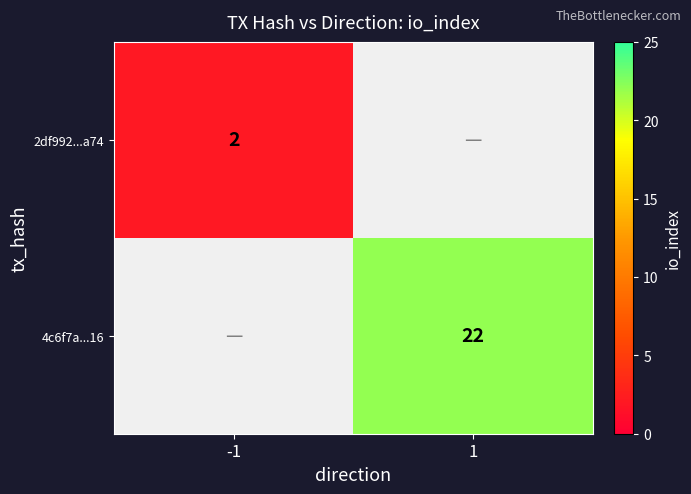

At which category is the sum across all series the highest?

1